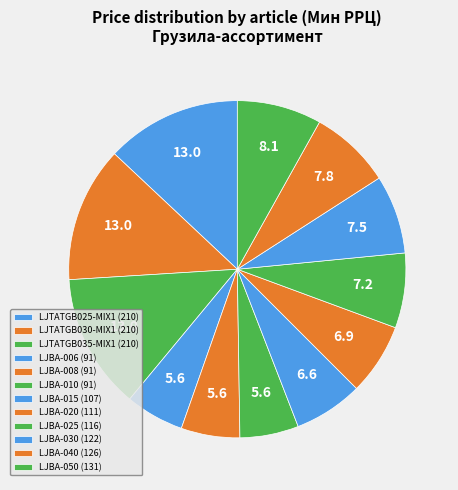

What percentage is NOT represented by LJBA-010?

94.4%